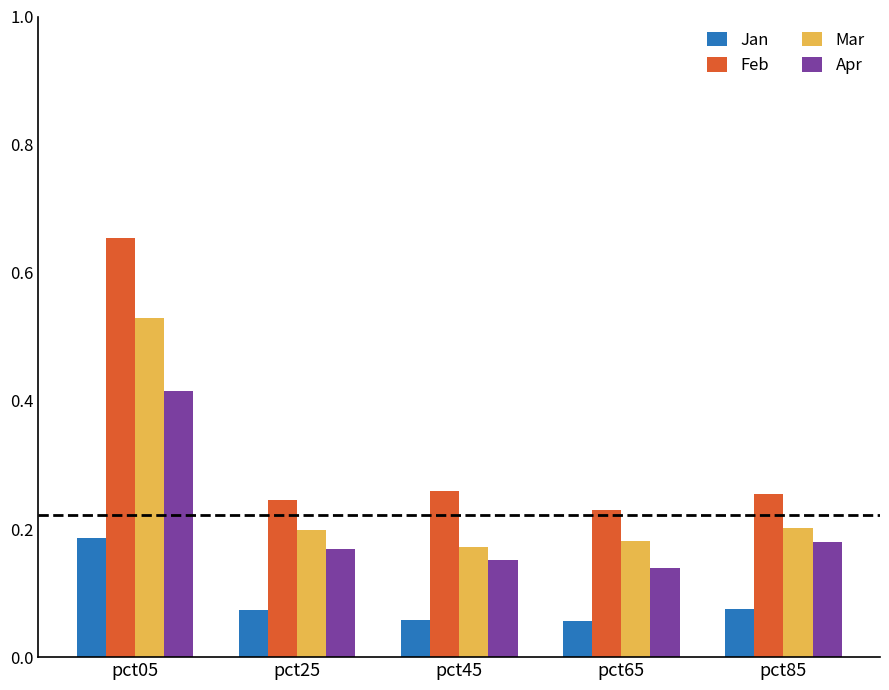

Which series has the widest spread of values?

Feb